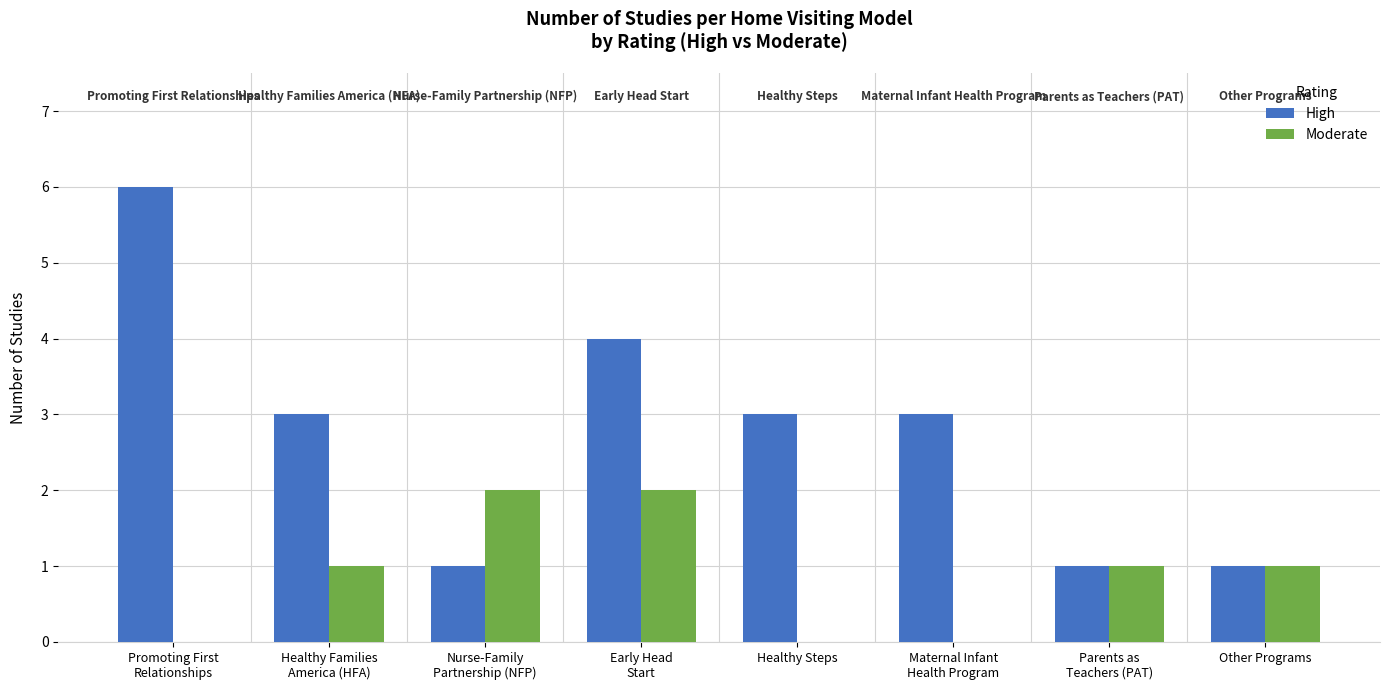

What is the greatest value displayed?

6